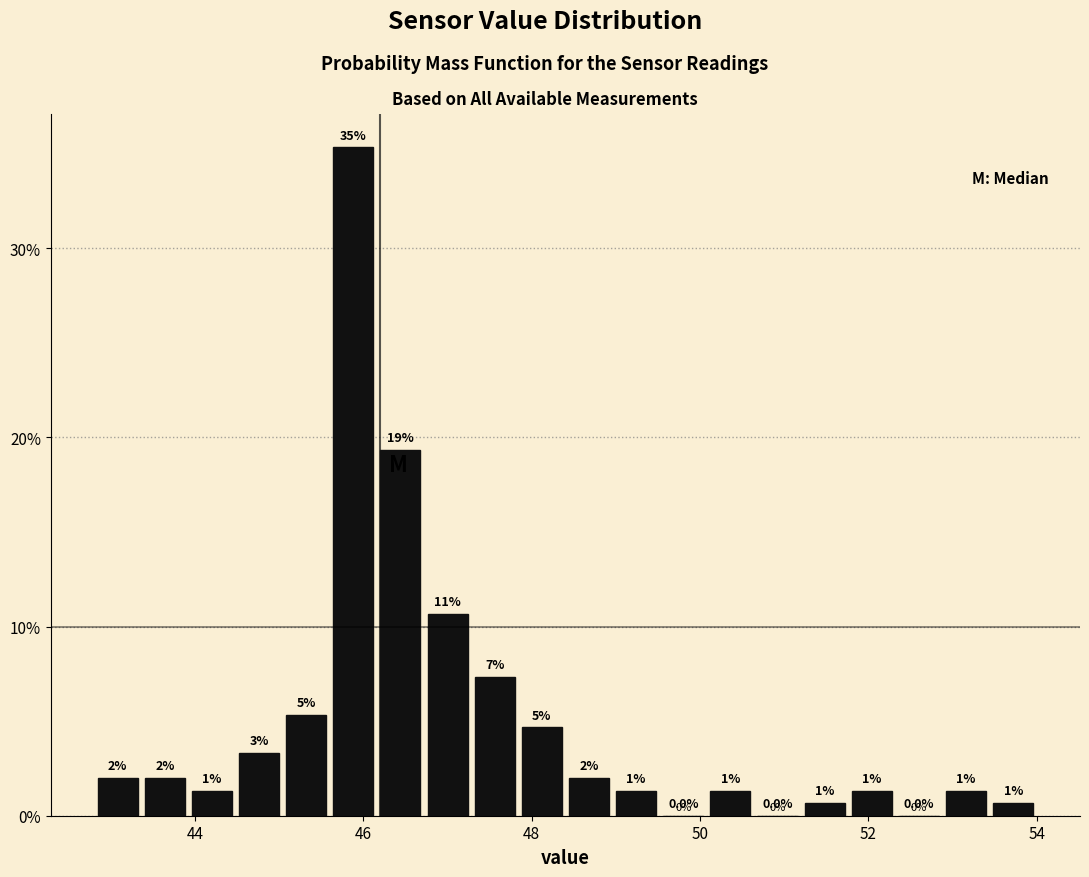

Around what value on the x-axis is the tallest bar? Give the approximate position of its centre, as read against the axis.

45.8